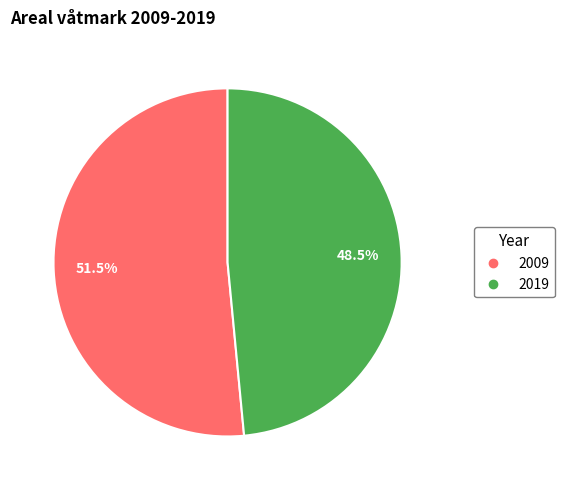

How many segments does this pie chart have?

2